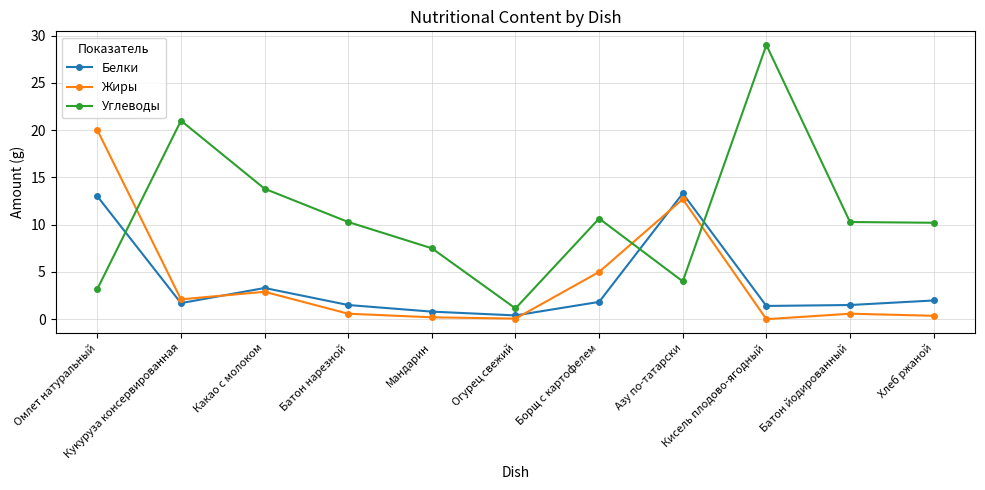

At which label does Жиры reach its peak?

Омлет натуральный